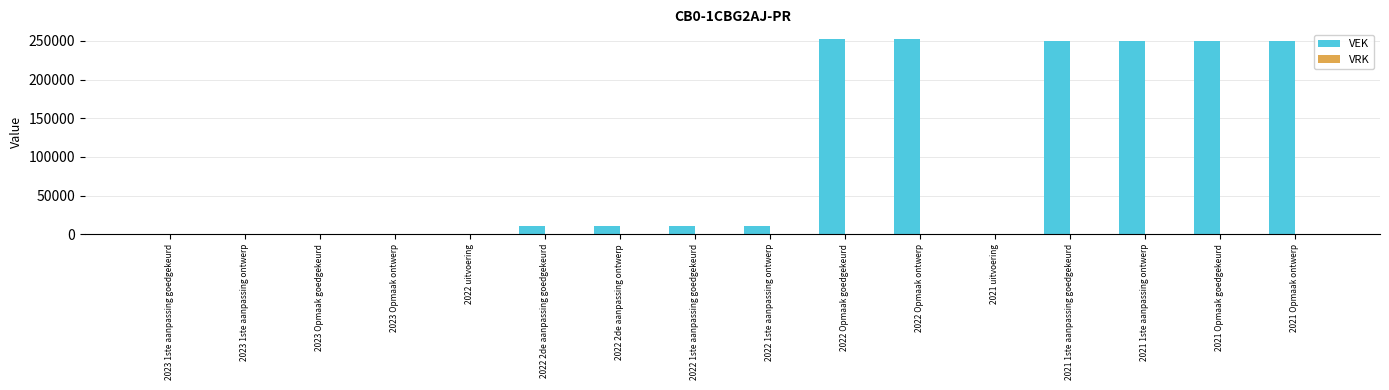

Is it true that the value at 2023 Opmaak goedgekeurd is -109630?

False